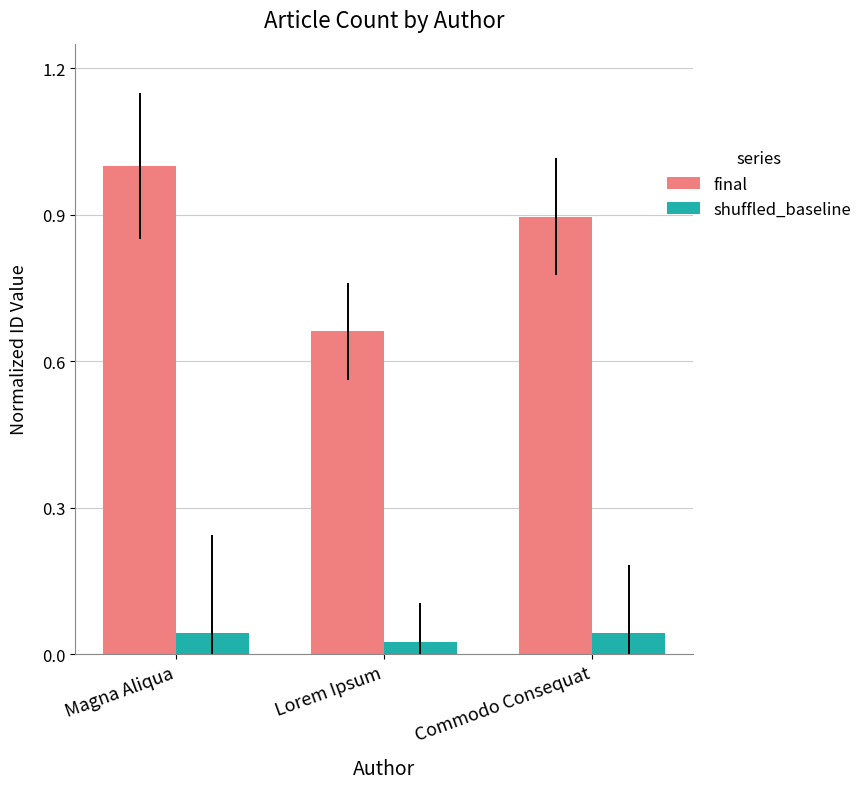

At which label does final reach its minimum?

Lorem Ipsum